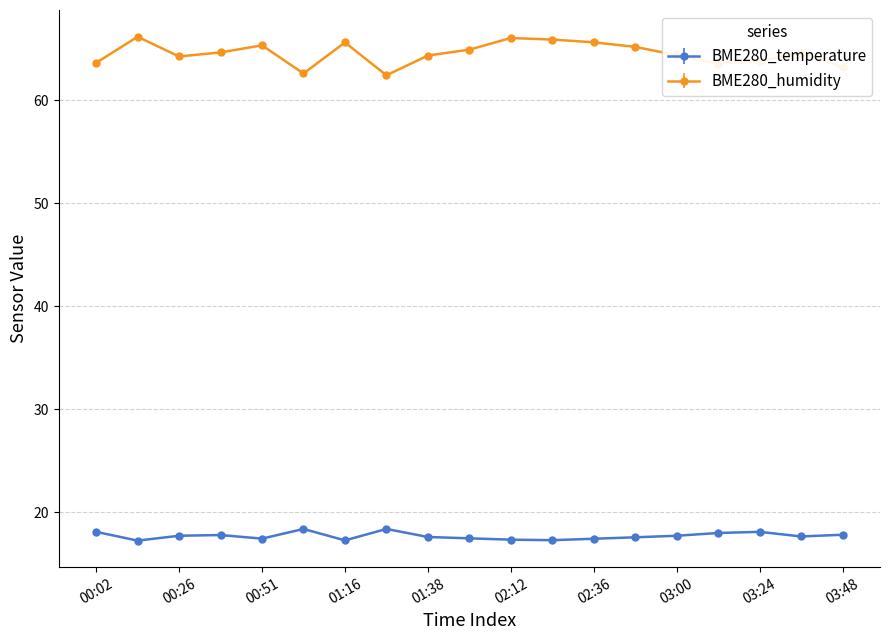

True or false: BME280_temperature and BME280_humidity cross at least once.

False